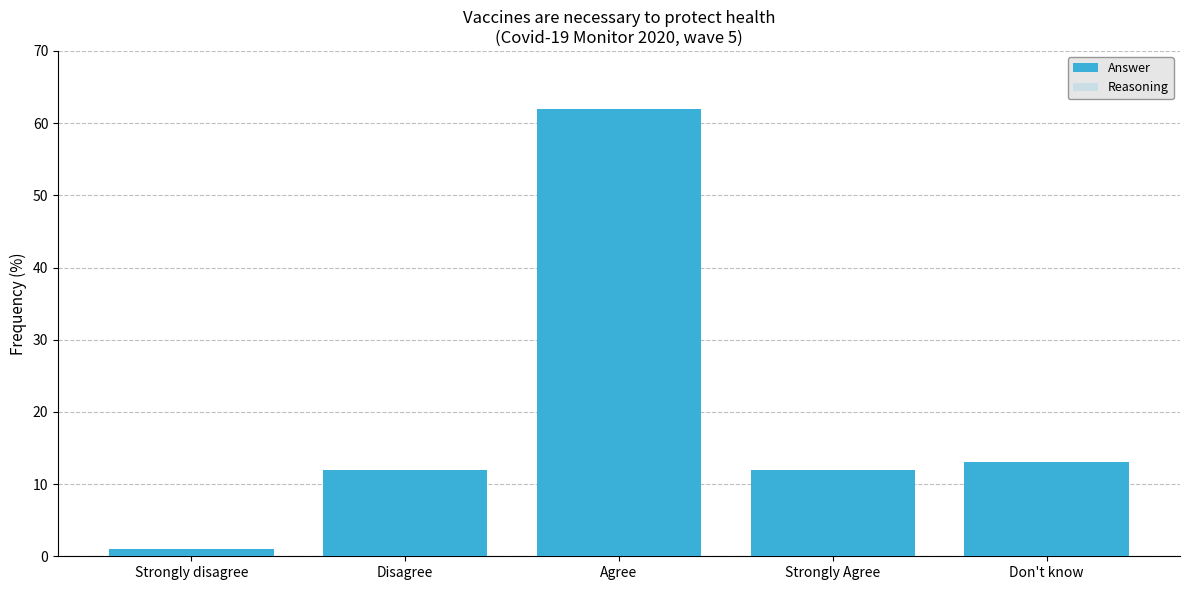

How many values in the Answer series are below 12?

1